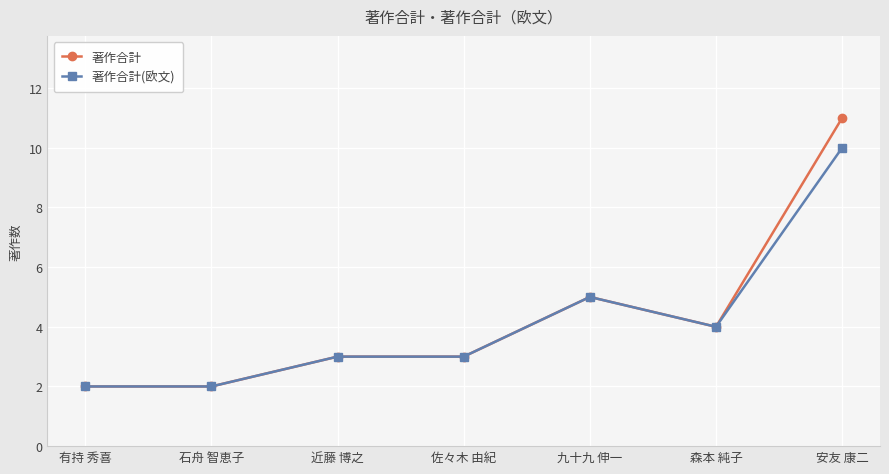

How many series are shown in this chart?

2